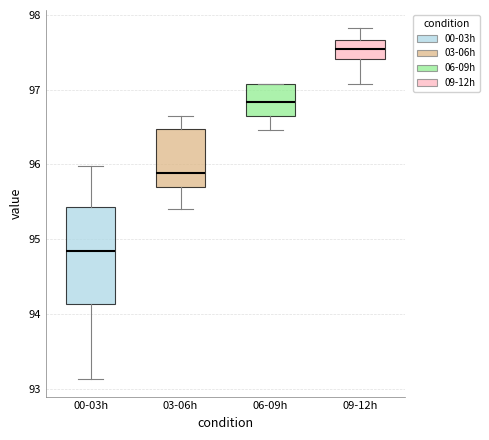

Reading left to right, transcribe this box plot: for each box, give where its median line is, the range the box spans, and where its two whiskers end, as read against the y-axis. The values are not printed on the chart, so give them approximately, as read against the axis.

00-03h: median 94.8, box 94.1 to 95.4, whiskers 93.1 to 96.0
03-06h: median 95.9, box 95.7 to 96.5, whiskers 95.4 to 96.7
06-09h: median 96.8, box 96.6 to 97.1, whiskers 96.5 to 97.1
09-12h: median 97.6, box 97.4 to 97.7, whiskers 97.1 to 97.8